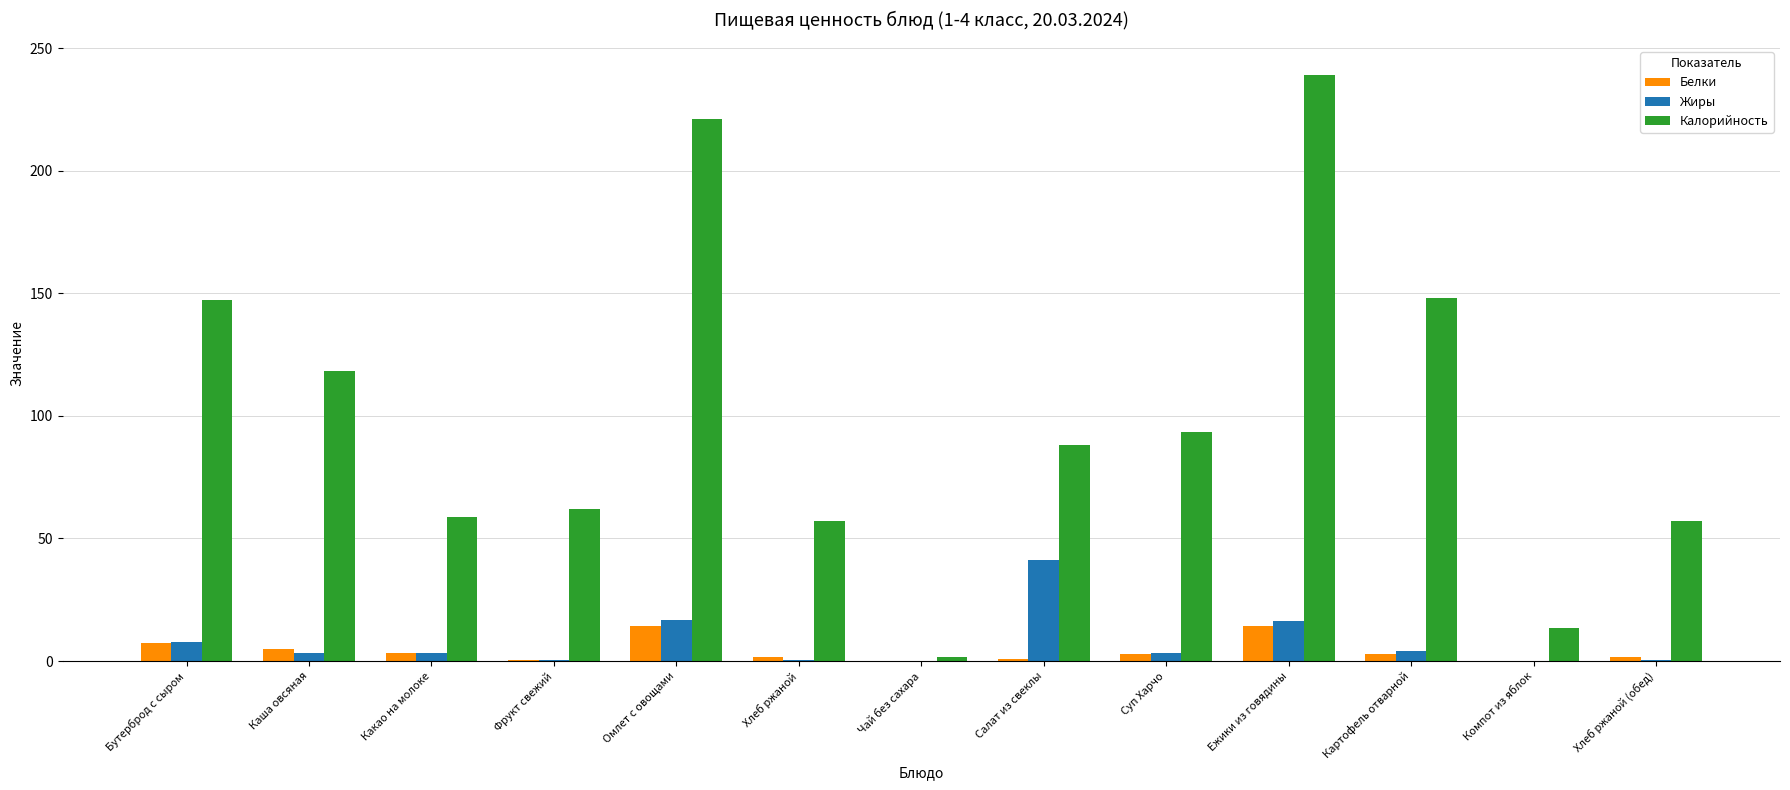

Between Салат из свеклы and Хлеб ржаной (обед), which series saw the biggest shift?

Жиры